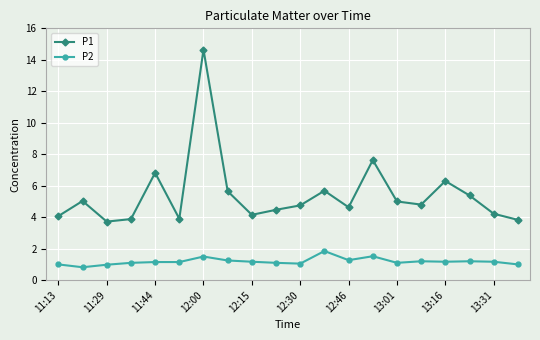

What is the lowest value of the P2 series?

0.8